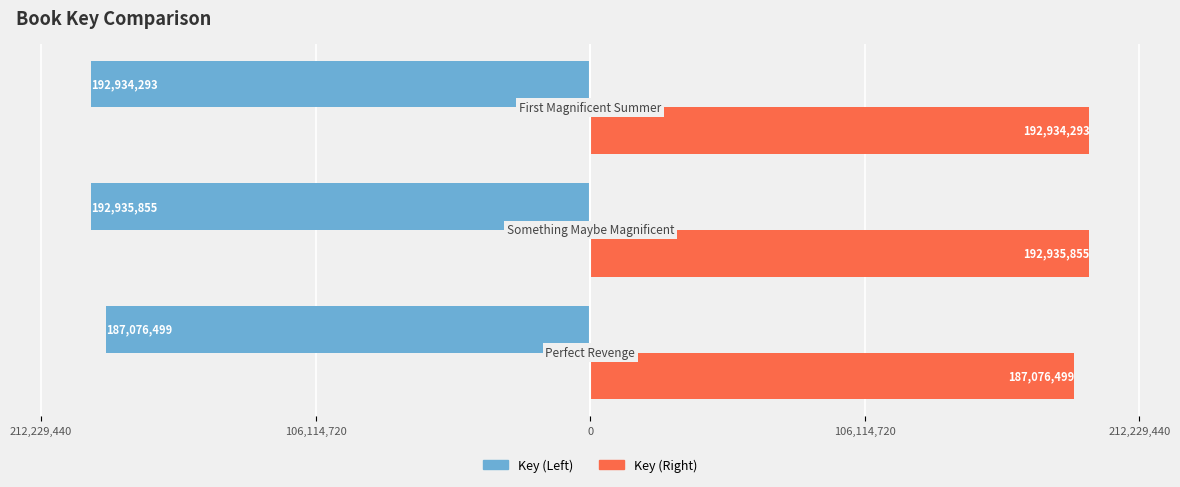

What is the sum of all Key (Left) values?

-572946647